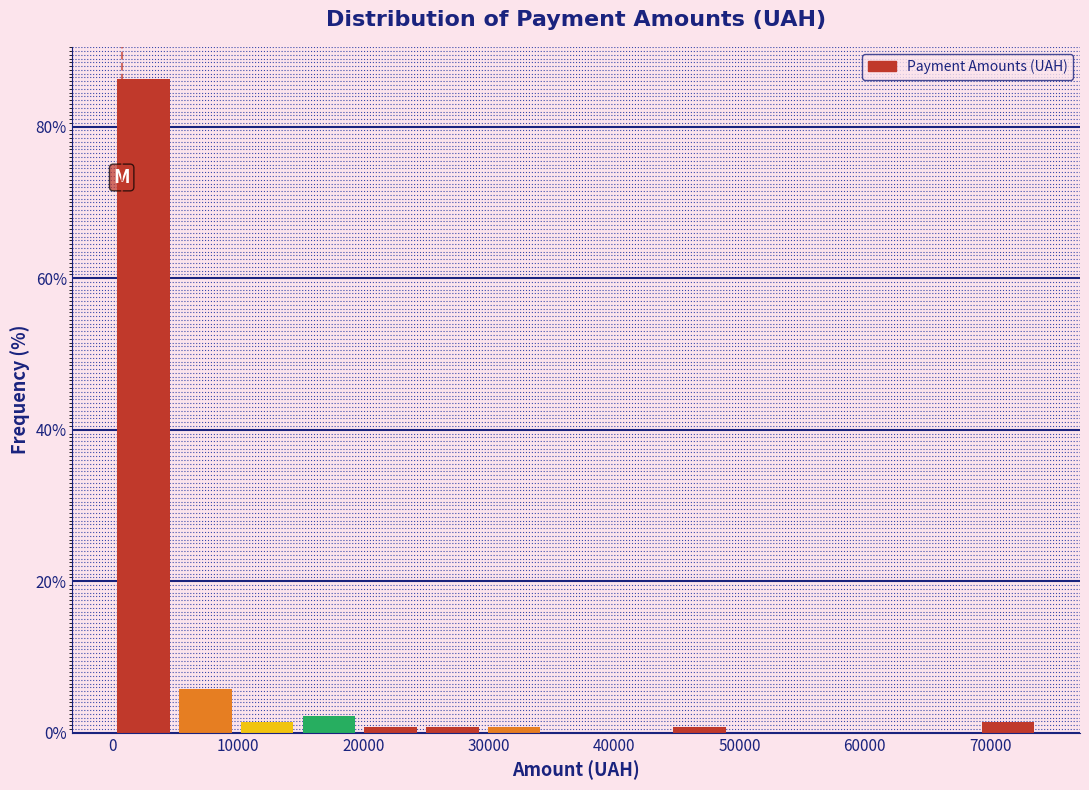

Reading left to right, list every bar in this chart as the range it spans on the x-axis followed by its height. Neither the bar edges nor the heights are printed on the chart, so give them approximately, as read against the axes.

0 to 5000: 86
5000 to 10000: 6
10000 to 15000: under 2
15000 to 20000: 2
20000 to 25000: under 2
25000 to 30000: under 2
30000 to 34000: under 2
34000 to 39000: 0
39000 to 44000: 0
44000 to 49000: under 2
49000 to 54000: 0
54000 to 59000: 0
59000 to 64000: 0
64000 to 69000: 0
69000 to 74000: under 2